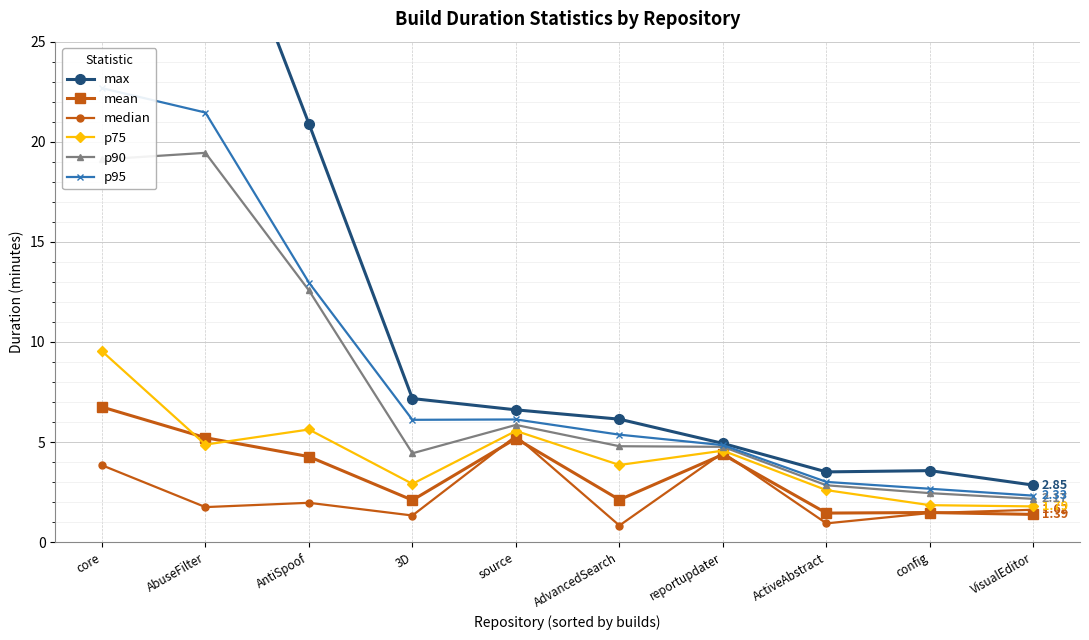

Is this an area chart (filled region under the line)?

No